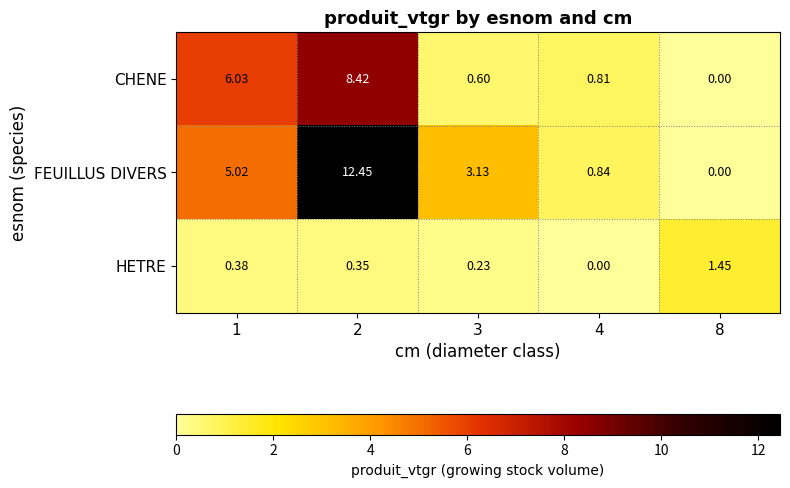

Between 1 and 2, which series saw the biggest shift?

FEUILLUS DIVERS